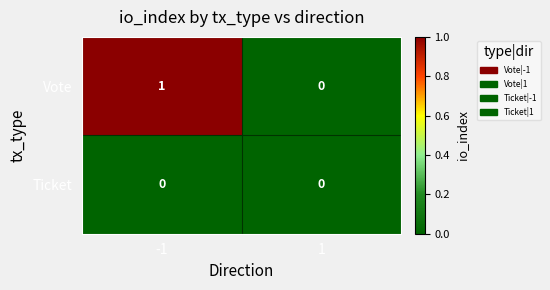

Reading left to right, list all the values displayed in this chart.

Vote: 1	0
Ticket: 0	0